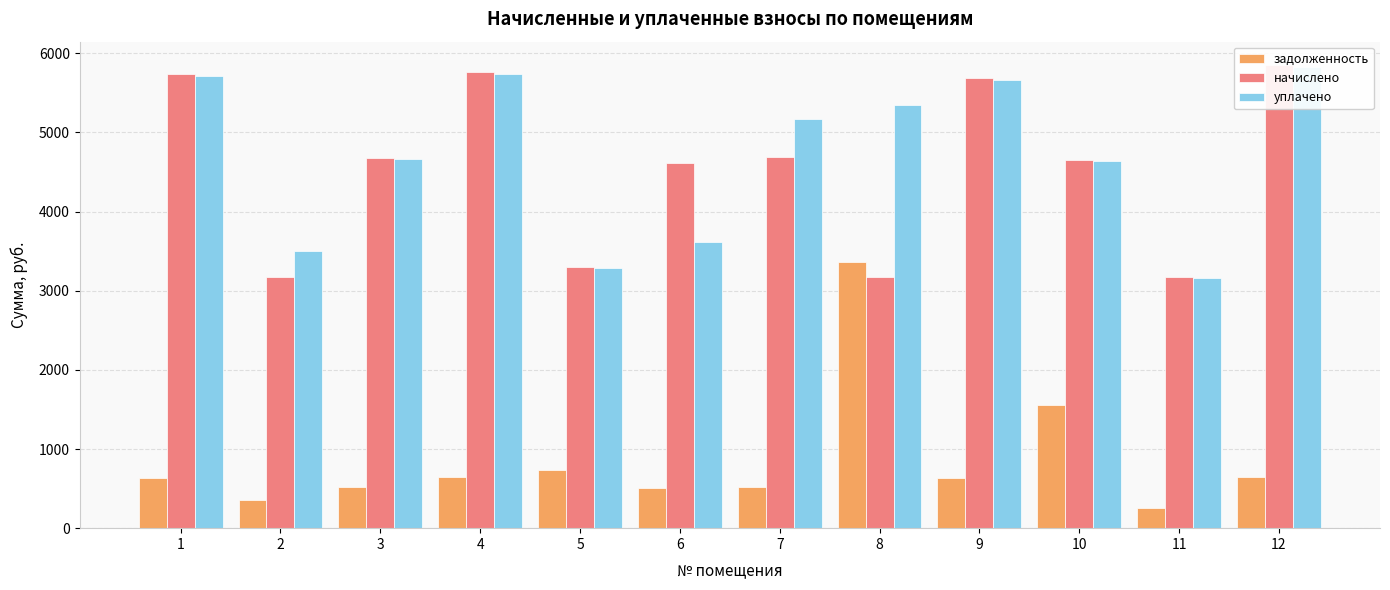

Is it true that задолженность equals 2216.7 at 8?

False